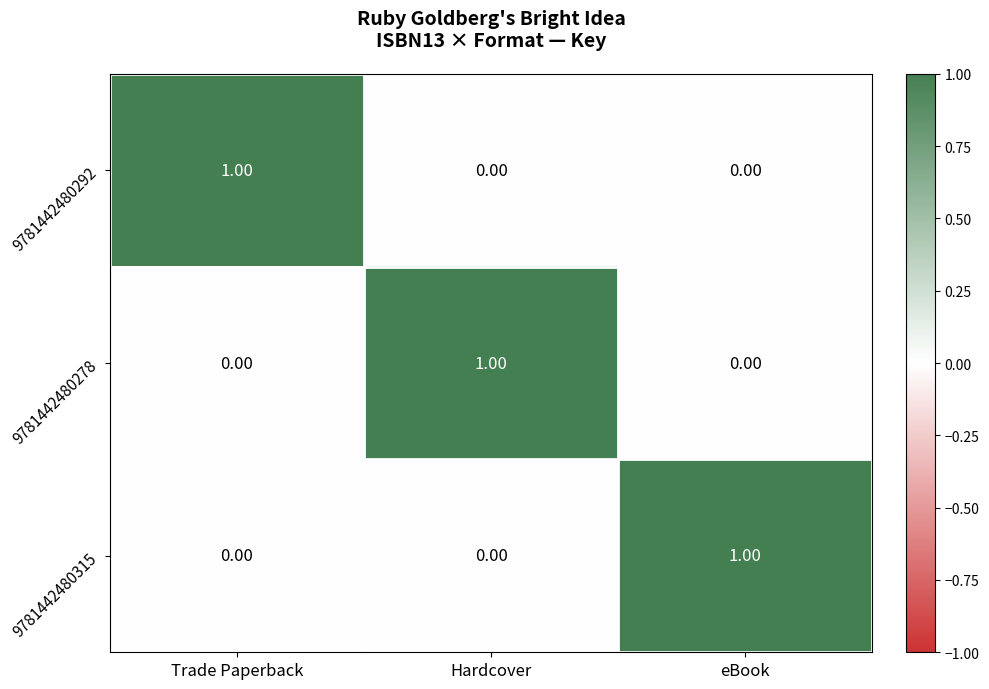

At which label does 9781442480292 reach its peak?

Trade Paperback